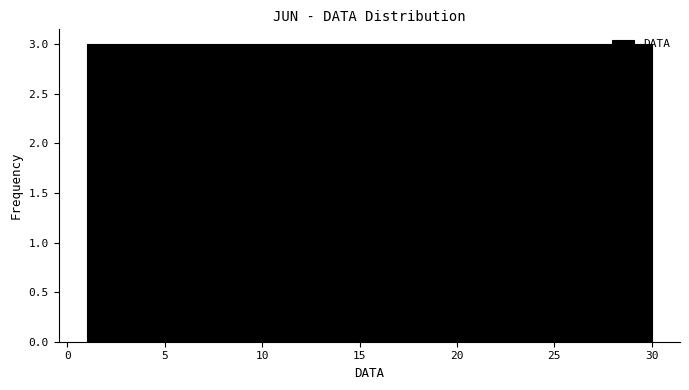

Reading left to right, list every bar in this chart as the range it spans on the x-axis followed by its height. Neither the bar edges nor the heights are printed on the chart, so give them approximately, as read against the axes.

1.0 to 3.9: 3
3.9 to 6.8: 3
6.8 to 9.7: 3
9.7 to 12.6: 3
12.6 to 15.5: 3
15.5 to 18.4: 3
18.4 to 21.3: 3
21.3 to 24.2: 3
24.2 to 27.1: 3
27.1 to 30.0: 3